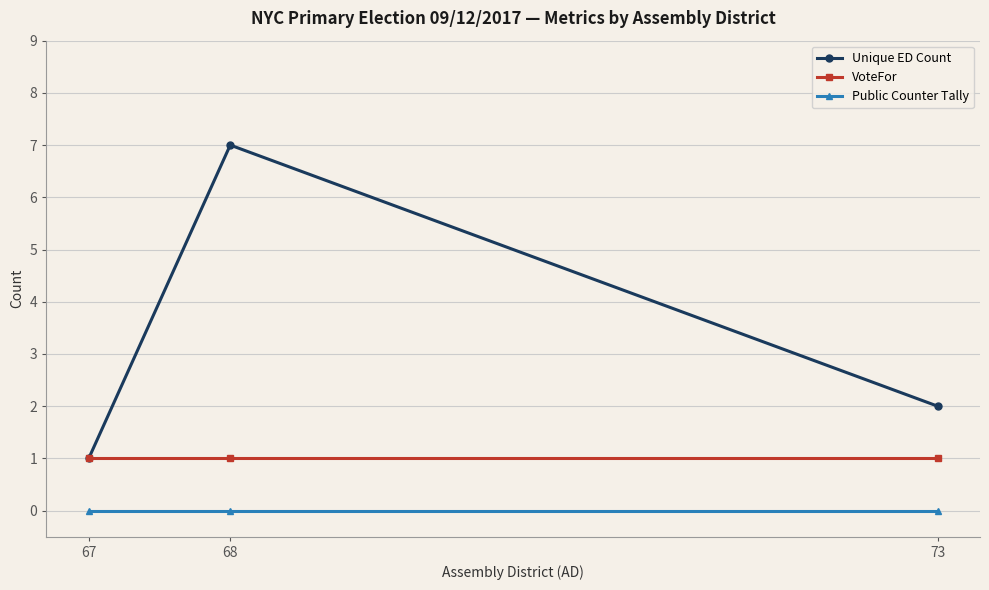

Reading left to right, what are all the values shown in this chart?

Unique ED Count: 1	7	2
VoteFor: 1	1	1
Public Counter Tally: 0	0	0